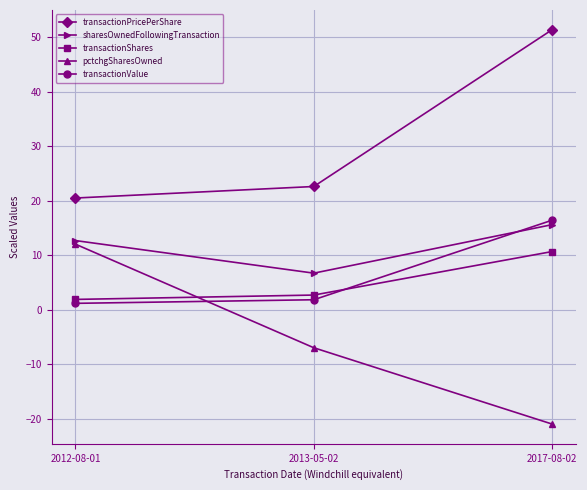

Reading left to right, extract all data points from this chart.

transactionPricePerShare: 2012-08-01=20.5	2013-05-02=22.6	2017-08-02=51.3
sharesOwnedFollowingTransaction: 2012-08-01=12.7	2013-05-02=6.7	2017-08-02=15.6
transactionShares: 2012-08-01=1.9	2013-05-02=2.7	2017-08-02=10.6
pctchgSharesOwned: 2012-08-01=12.0	2013-05-02=-7.0	2017-08-02=-21.0
transactionValue: 2012-08-01=1.1	2013-05-02=1.8	2017-08-02=16.4